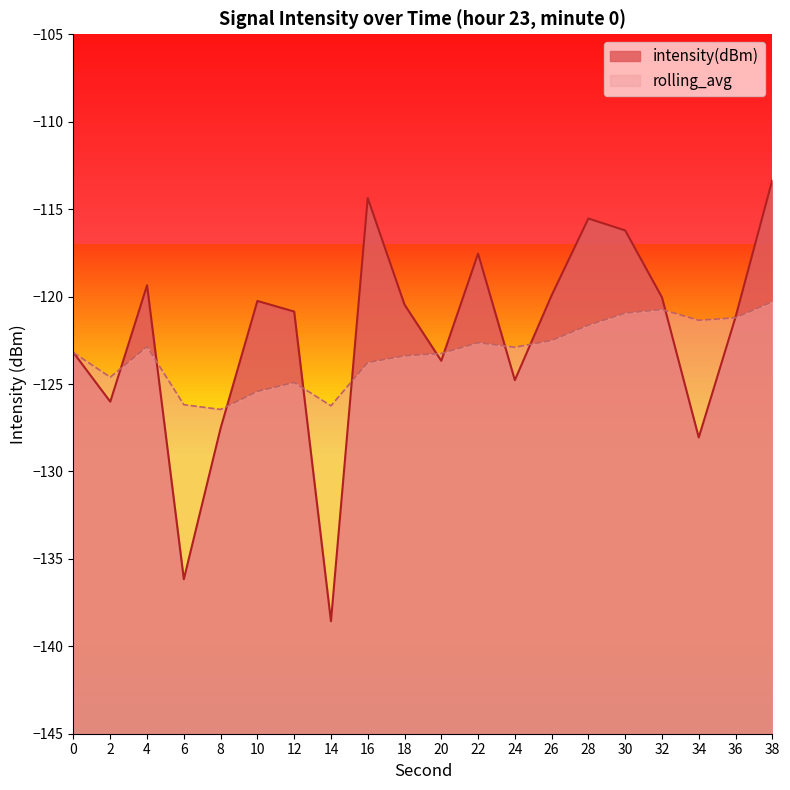

What is the maximum value shown in the chart?

-113.3